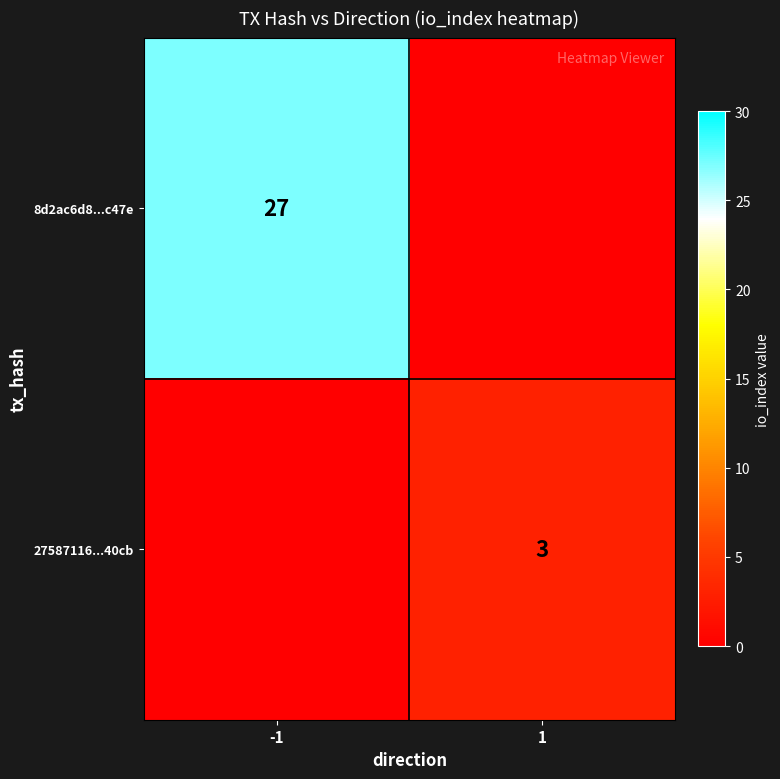

At how many categories does at least one series exceed 6?

1